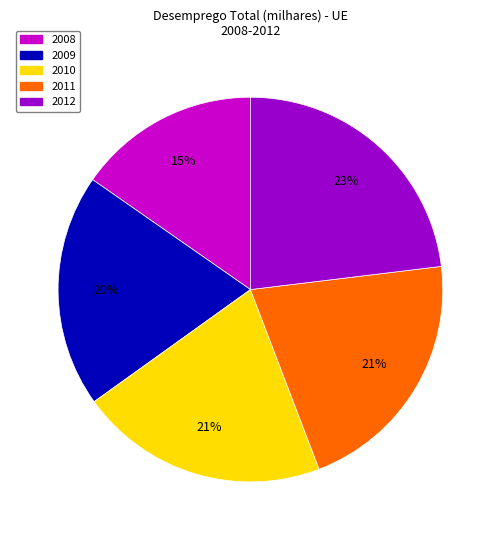

To the nearest percent, what is the difference between the largest and smallest slice percentages?

8%